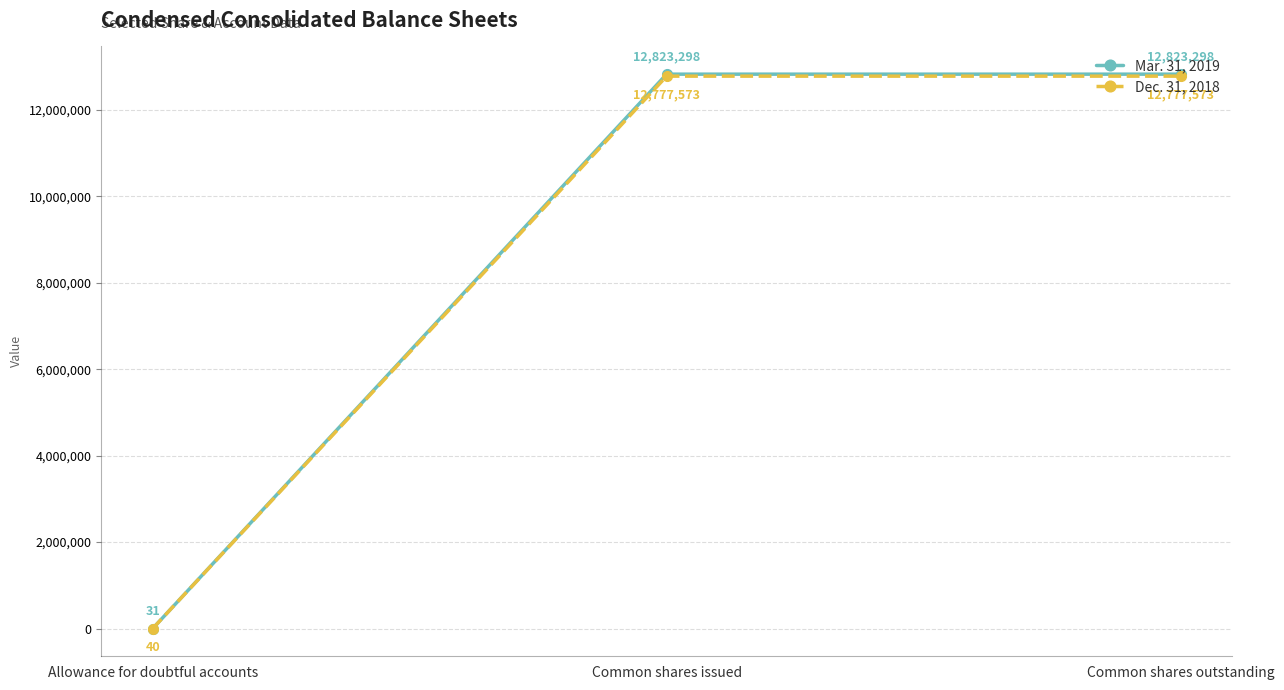

Rank the series at Common shares outstanding from lowest to highest value.

Dec. 31, 2018, Mar. 31, 2019